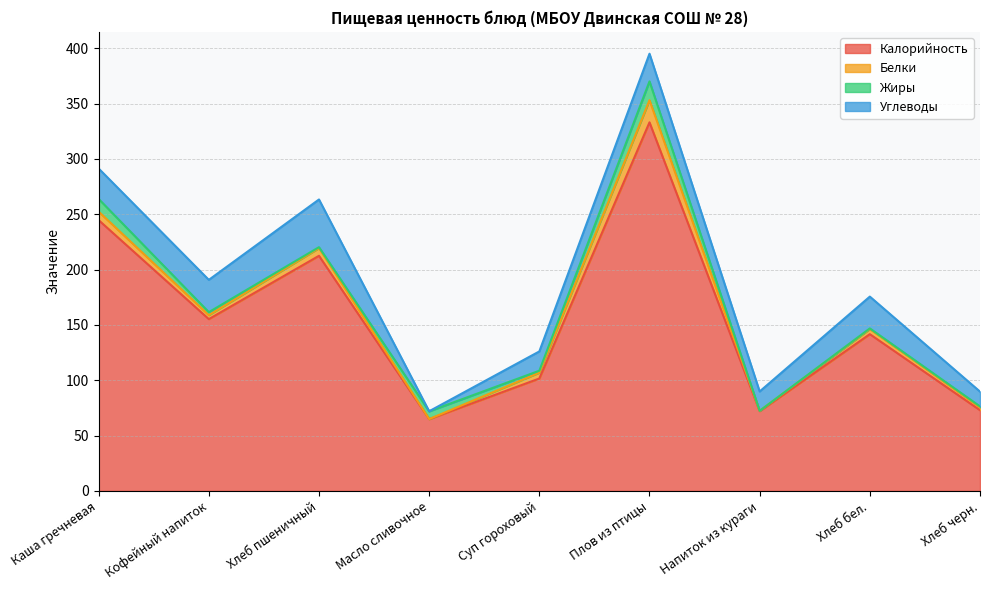

How many data points in Углеводы are above 25?

4